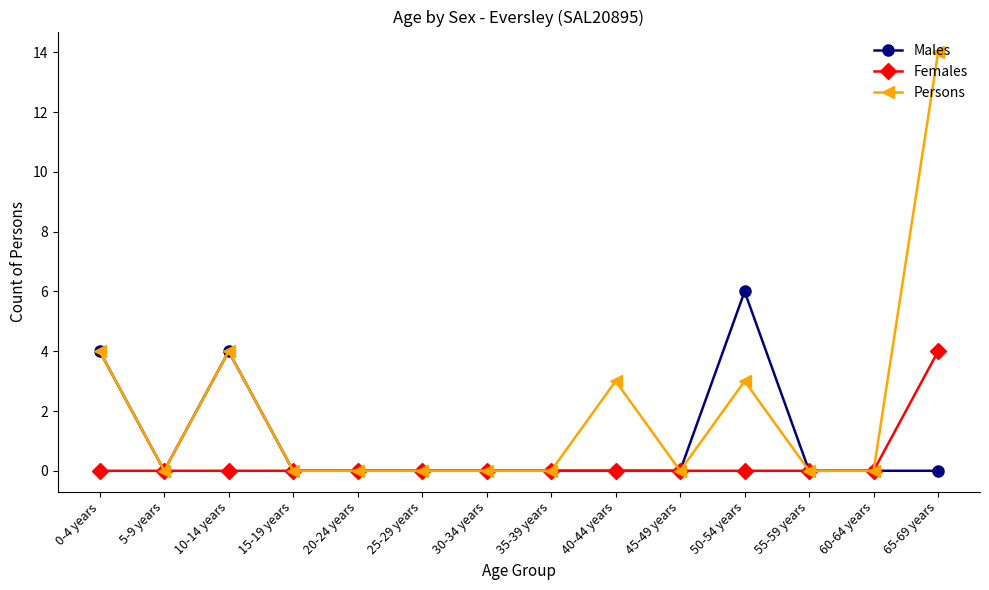

Is it true that Persons equals 9 at 15-19 years?

False